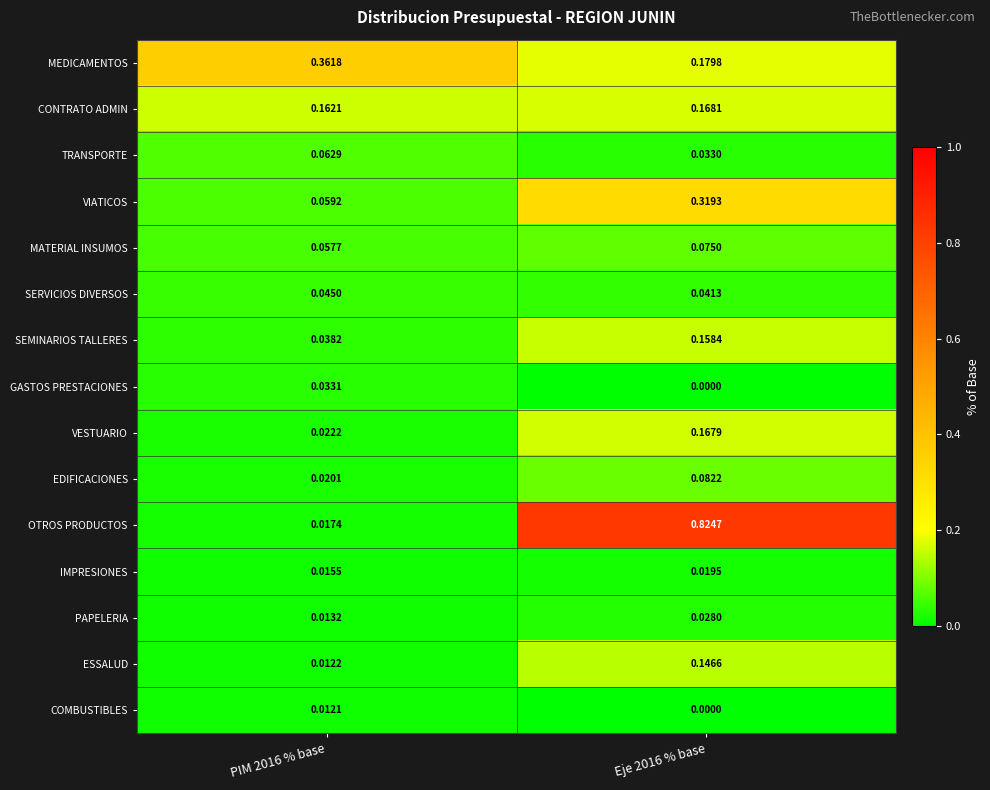

Which series has the largest total across all categories?

OTROS PRODUCTOS